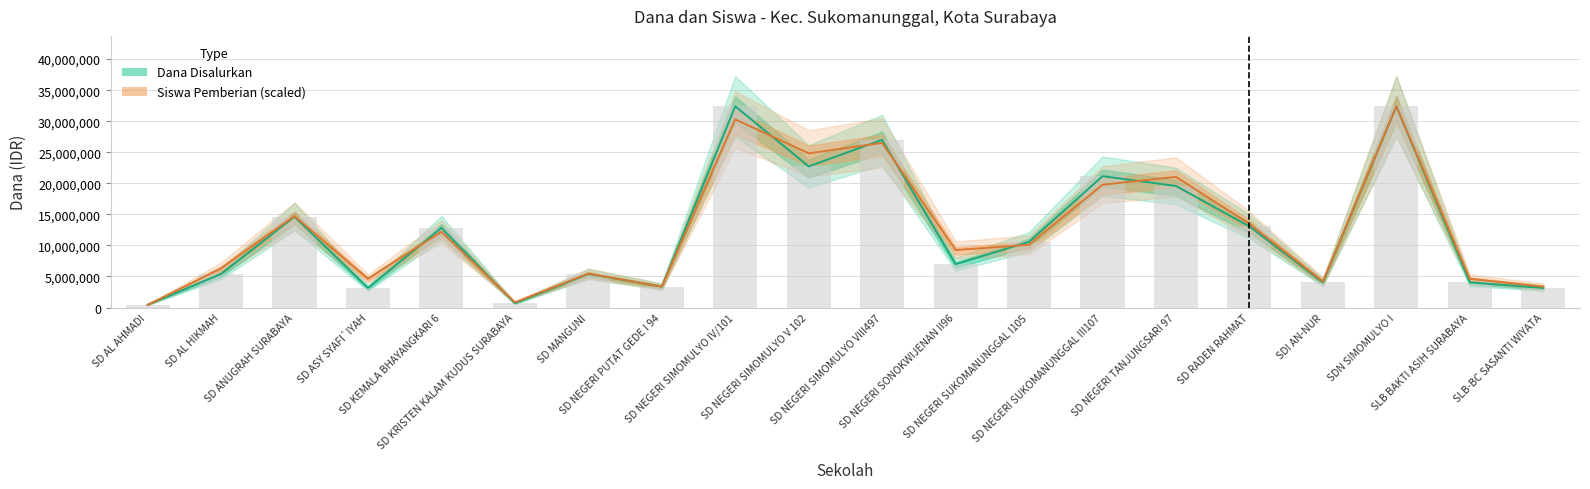

What is the difference between the Dana Pemberian values at SLB-BC SASANTI WIYATA and SDI AN-NUR?

900000.0